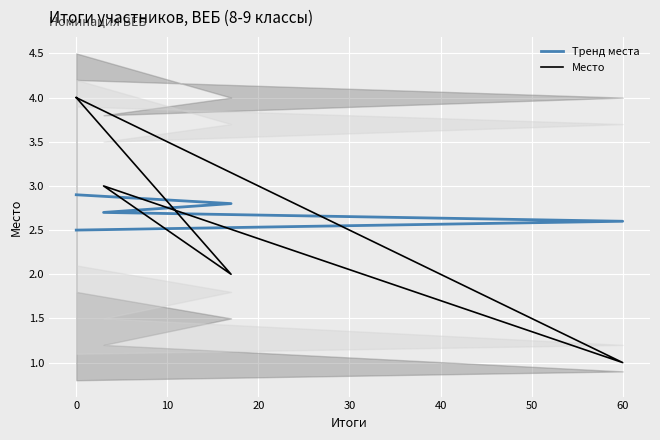

In Место, how many points are lower than both neighbors (excluding endpoints)?

2